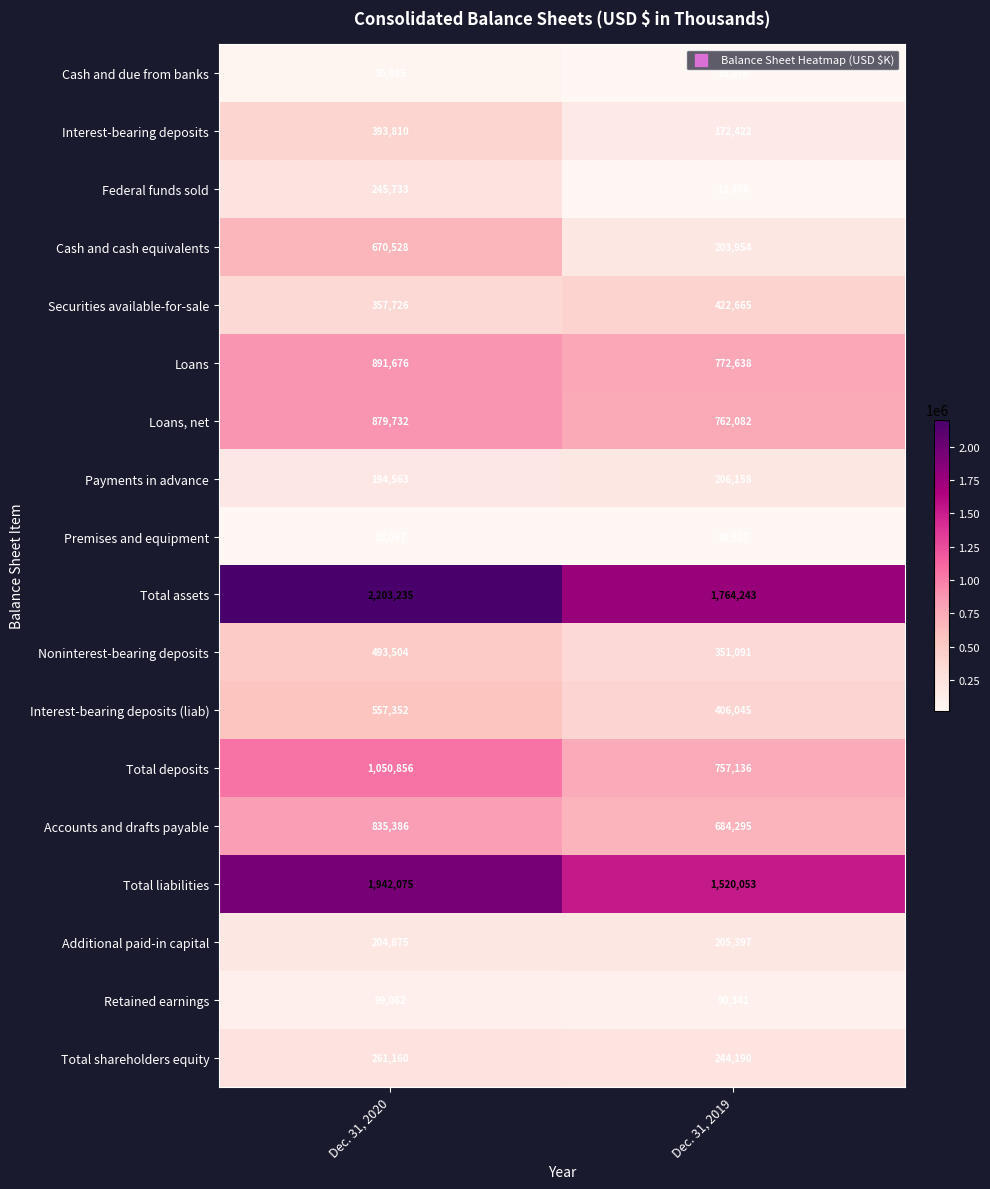

At which category is the sum across all series the highest?

Dec. 31, 2020